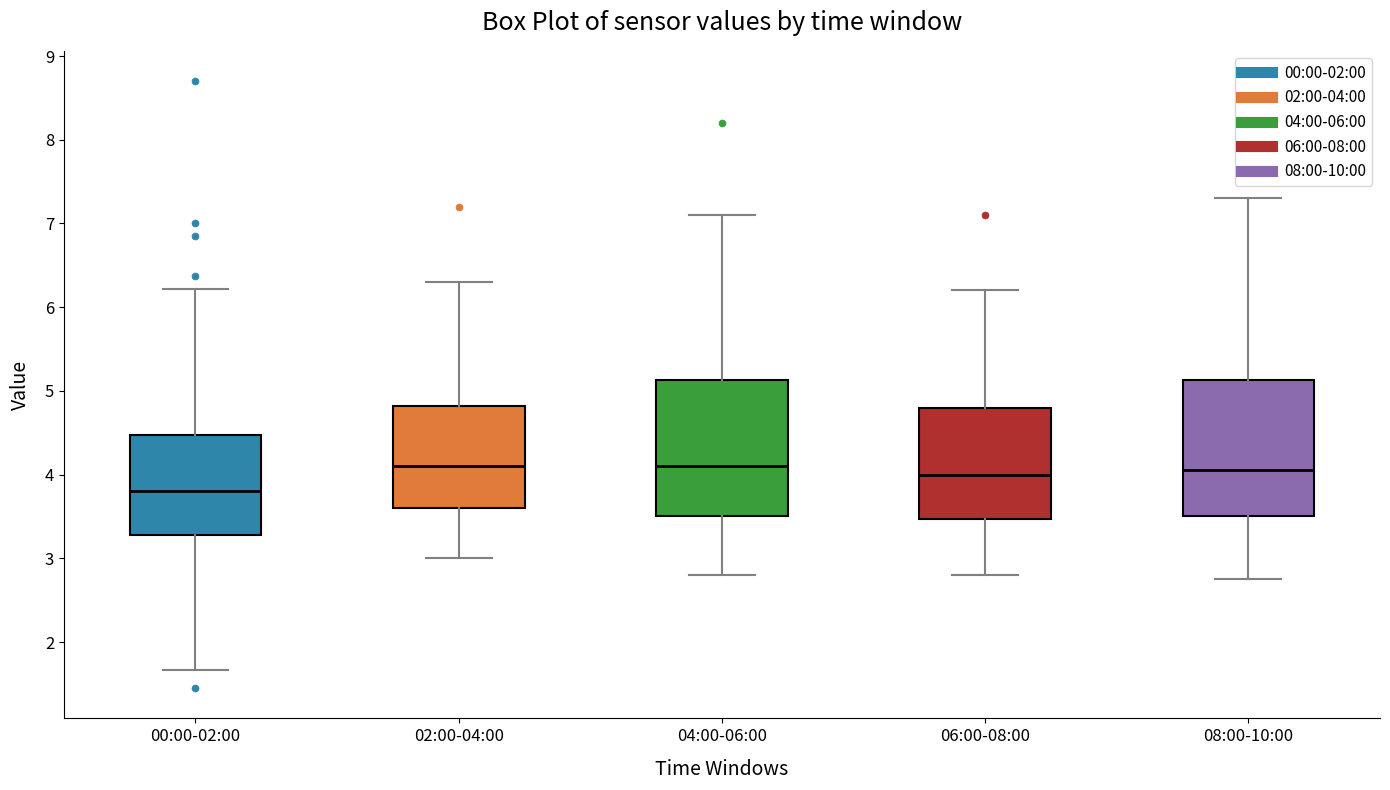

Where is the lower edge of the box for 04:00-06:00 on the y-axis? The values are not printed on the chart, so give them approximately, as read against the axis.

3.5